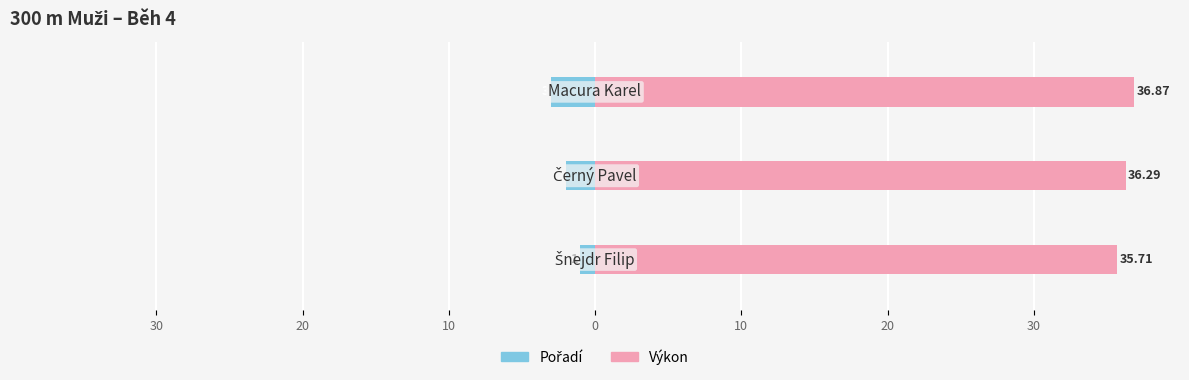

Which series changed the most between 30 and 10?

Pořadí